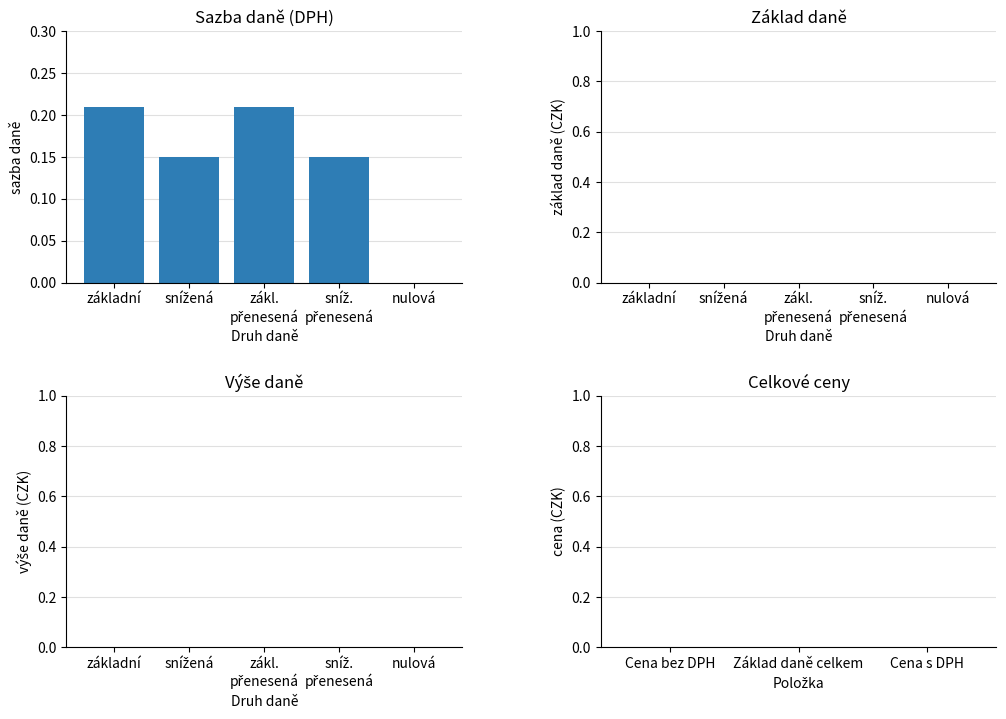

The value at nulová is -0.1. True or false?

False